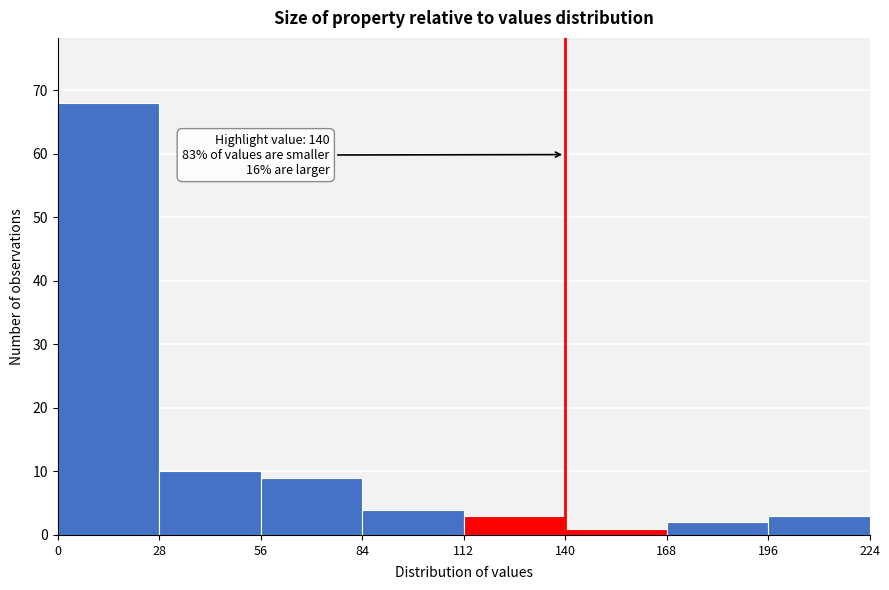

Over which range of the x-axis is the bar tallest?

0 to 28